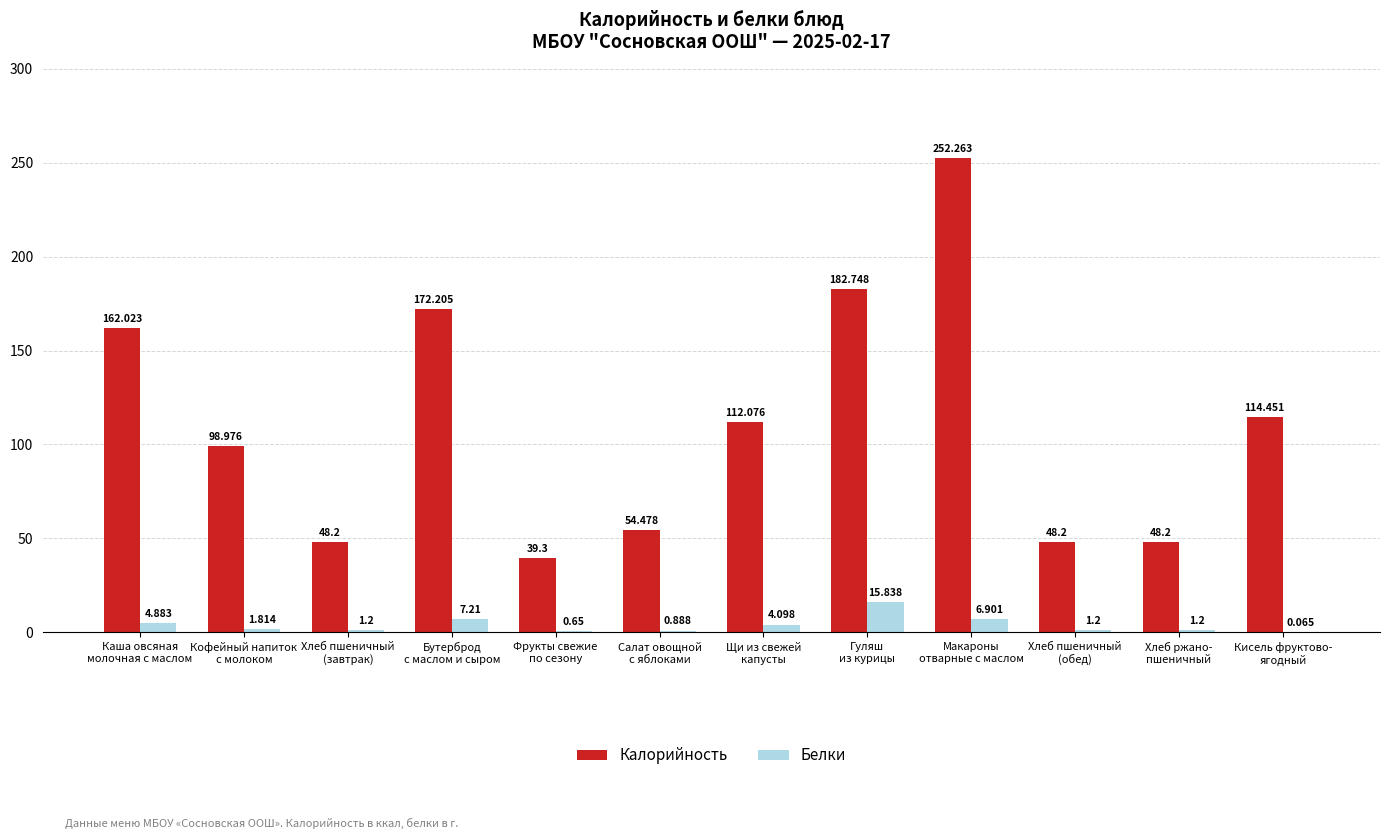

The Калорийность series shows 172.2 at Бутерброд
с маслом и сыром. True or false?

True